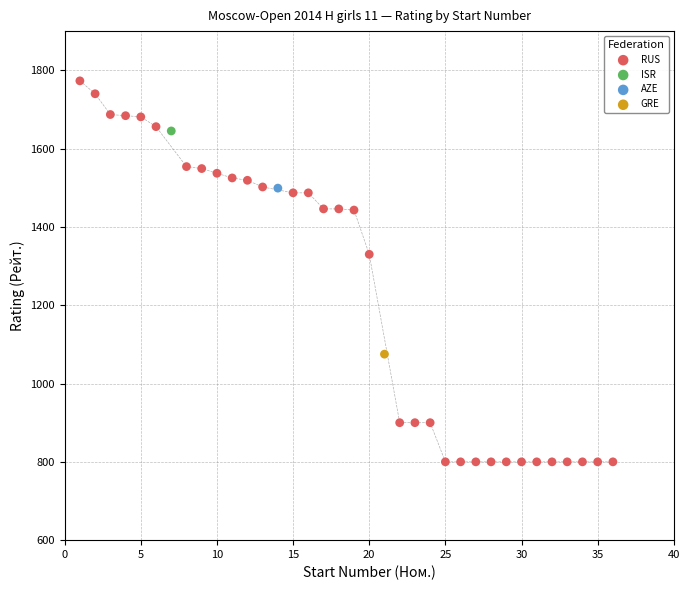

What are all the series names shown in the legend?

RUS, ISR, AZE, GRE